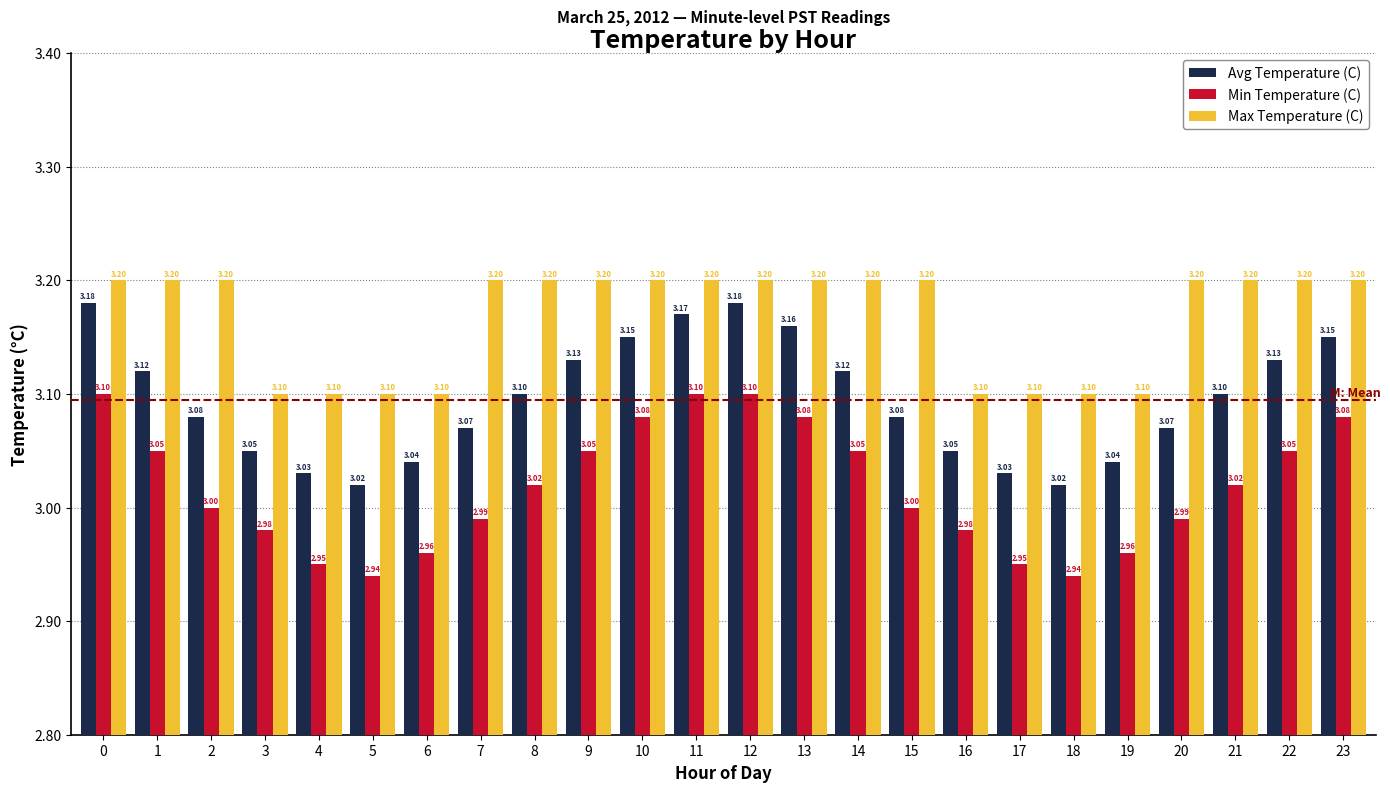

What is the value of the Max Temperature (C) bar at the 7th from the left?

3.1